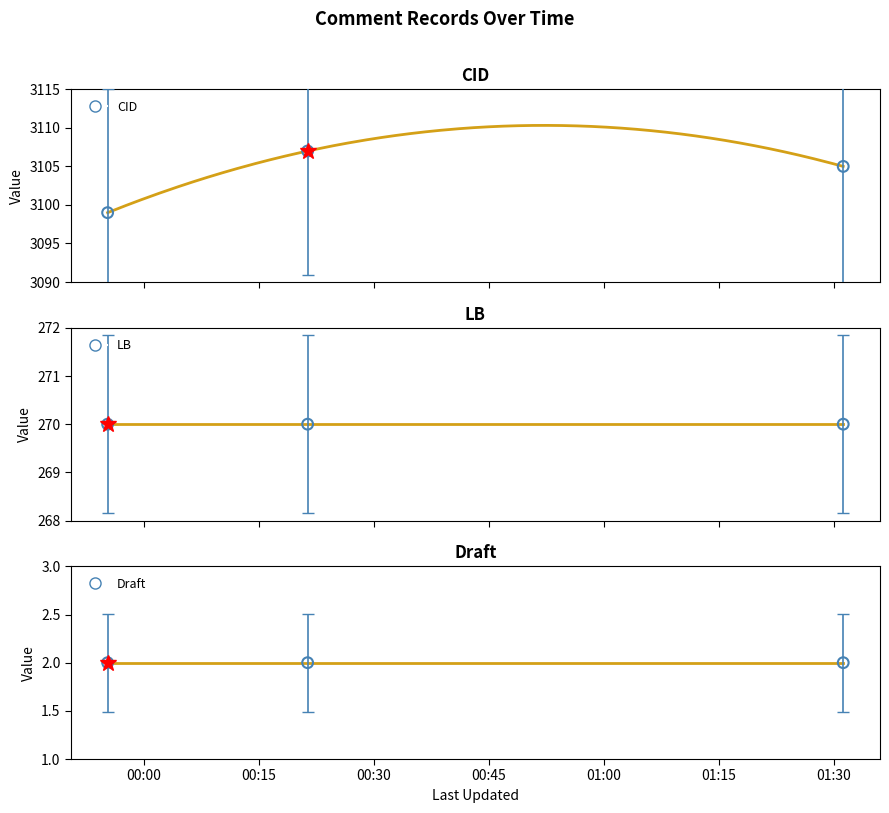

Which series has the widest spread of Y values?

CID